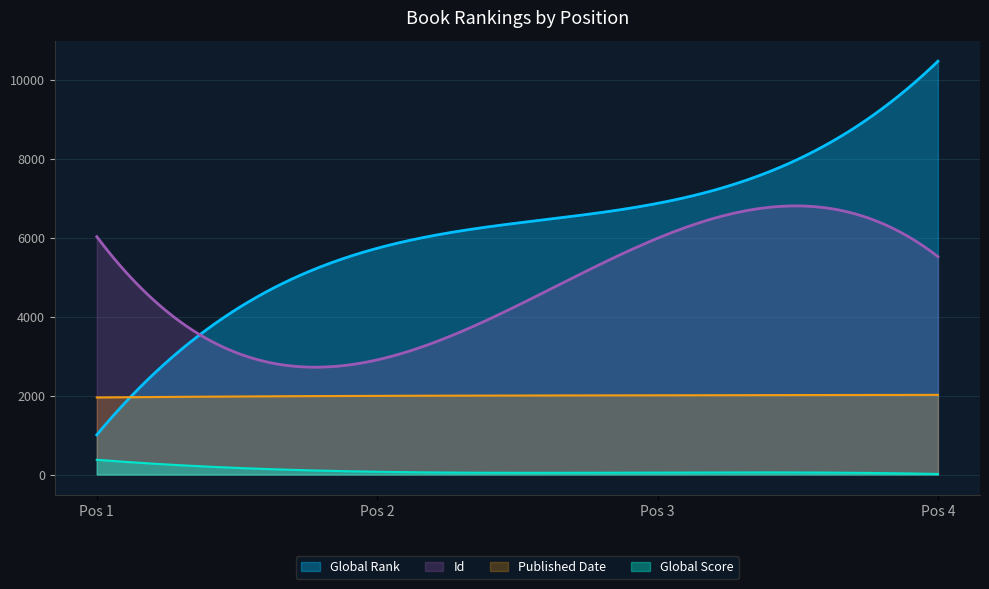

True or false: Id has a value of 5525 at 4.

True